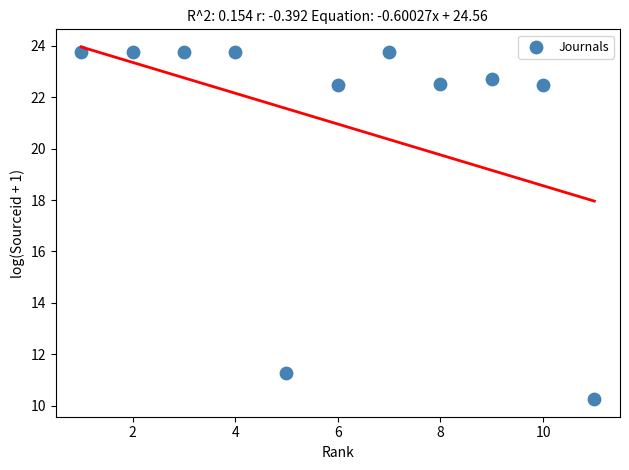

What is the average Y value?

21.0